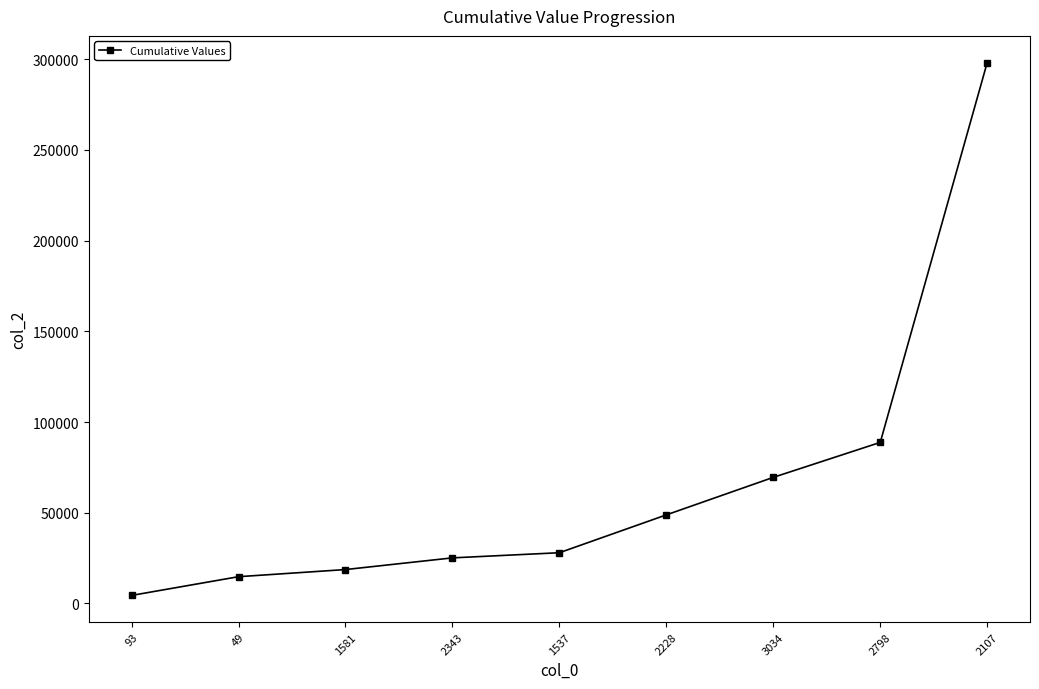

What is the difference between the maximum and minimum values?

293698